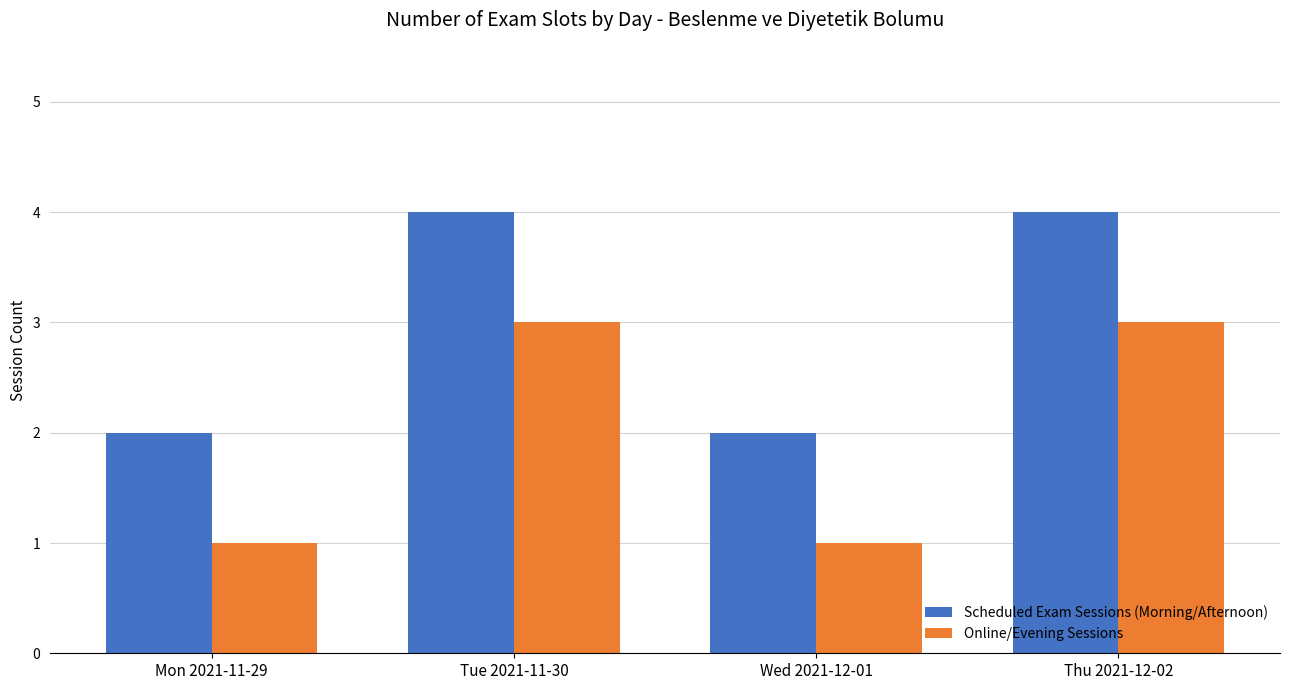

What is the total value across all series at Wed 2021-12-01?

3